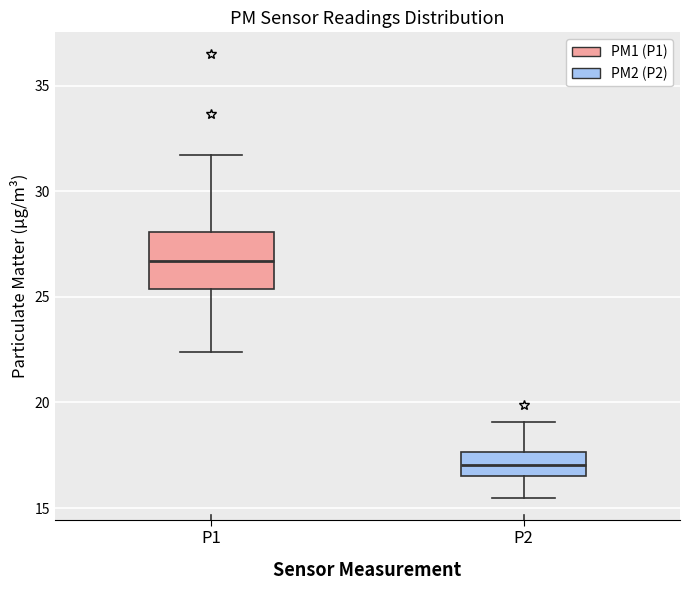

Where does the upper whisker of the box for P2 end on the y-axis? The values are not printed on the chart, so give them approximately, as read against the axis.

19.0